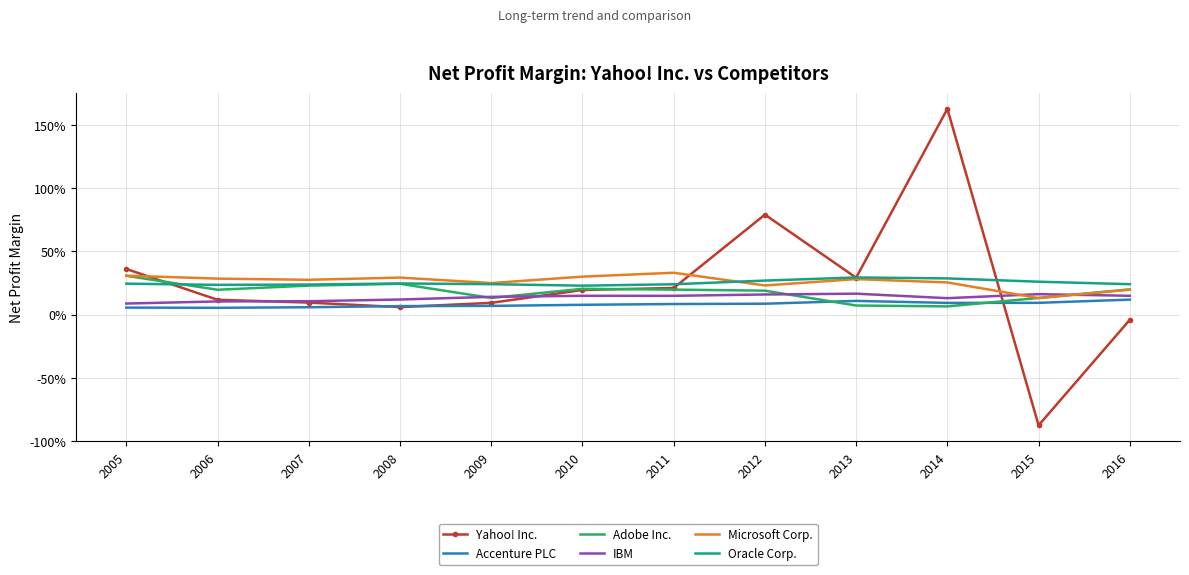

What is the difference between the highest and lowest values at 2015?

1.1